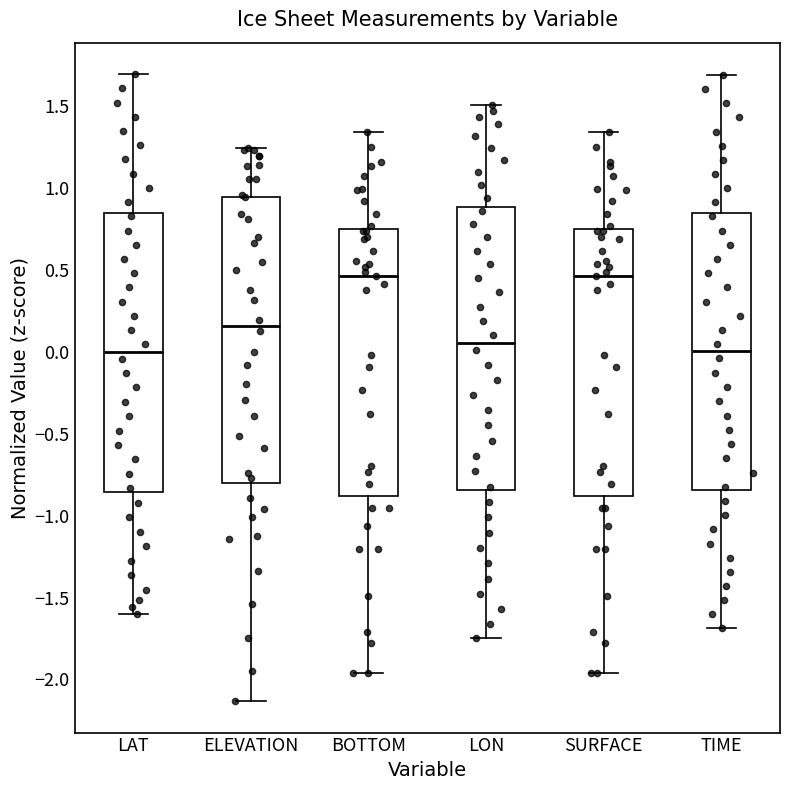

Where is the upper edge of the box for ELEVATION on the y-axis? The values are not printed on the chart, so give them approximately, as read against the axis.

0.95